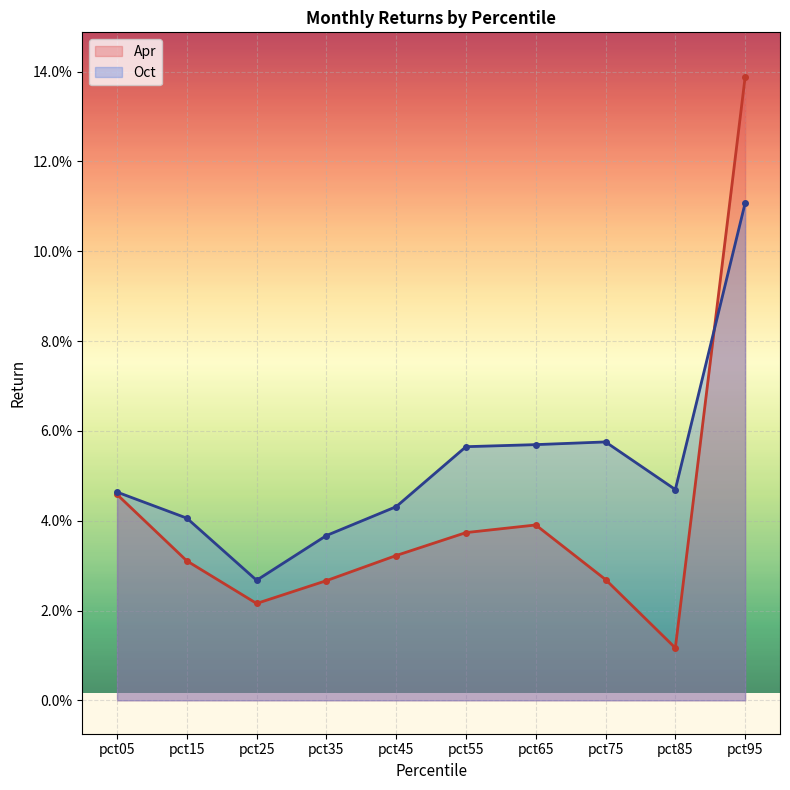

Where is Oct nearest to the value 0?

pct25